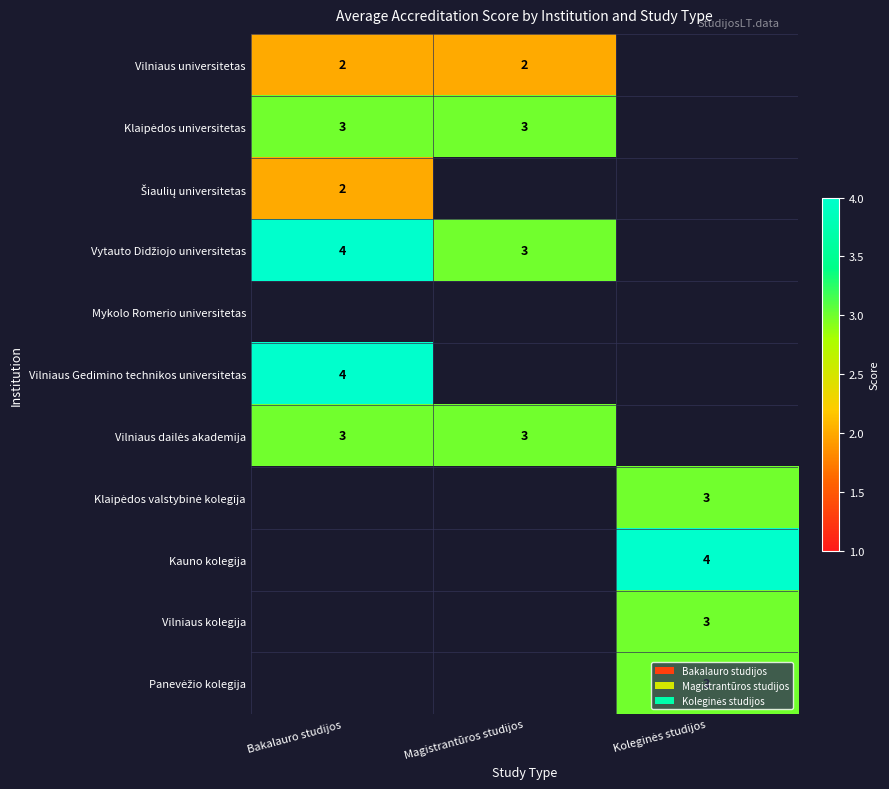

Is it true that Vilniaus Gedimino technikos universitetas equals 2 at Bakalauro studijos?

False